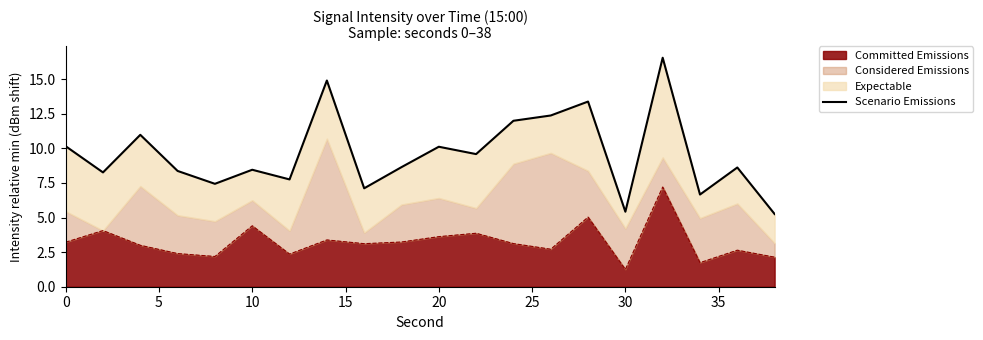

What is the lowest value of the Committed Emissions series?

1.2